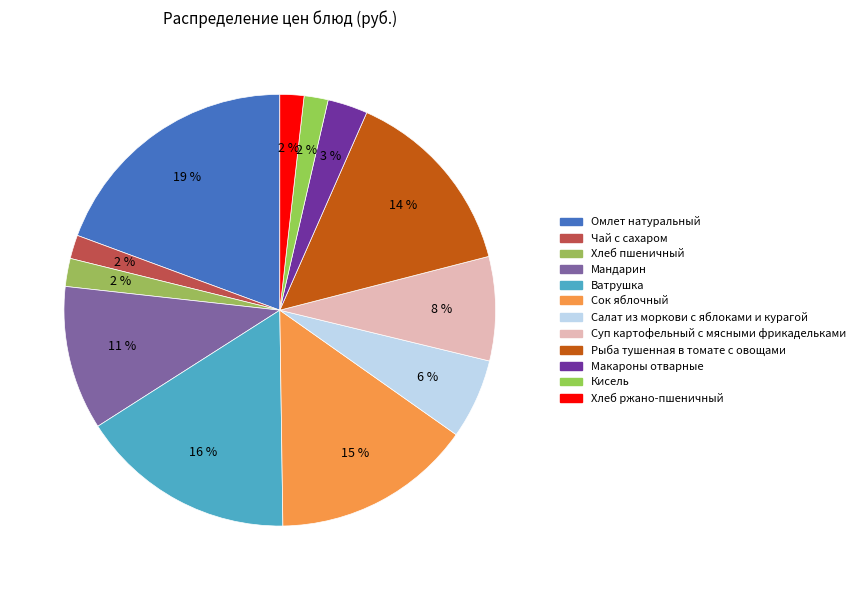

To the nearest percent, what is the average slice percentage?

8%